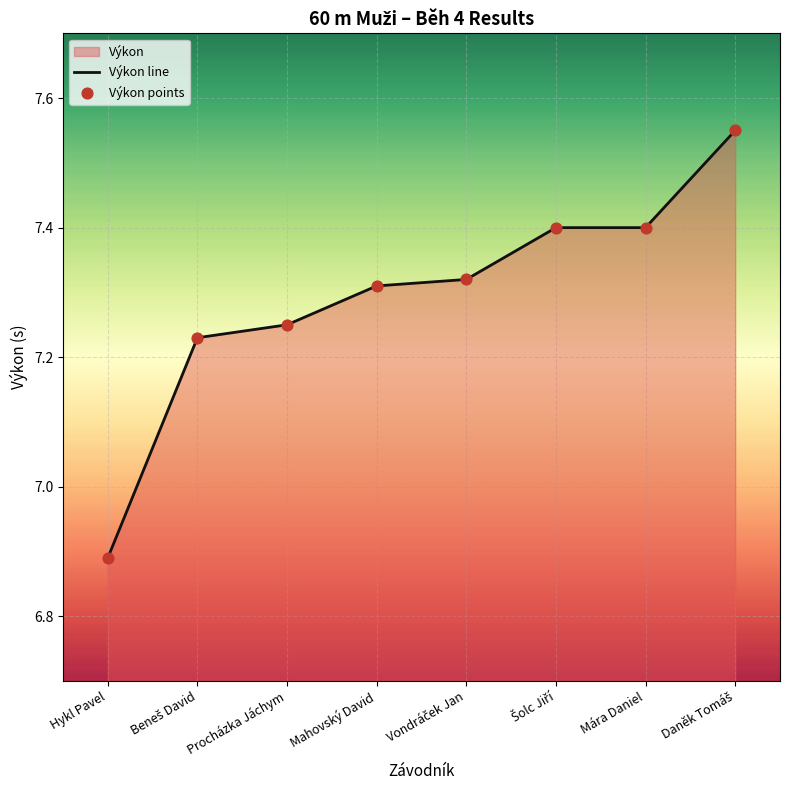

What is the ratio of the value at Vondráček Jan to the value at Mára Daniel?

1.0